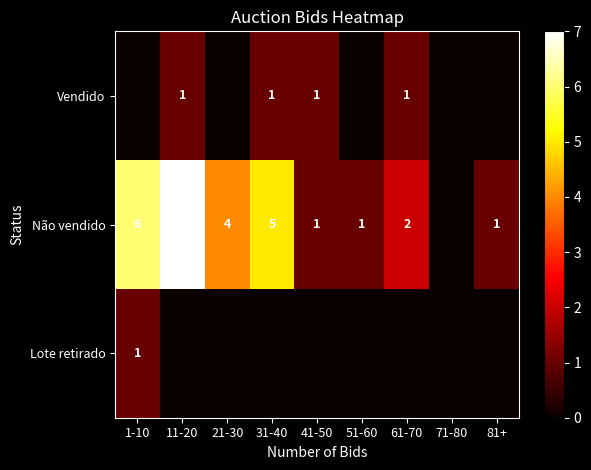

The Vendido series shows 1 at 61-70. True or false?

True